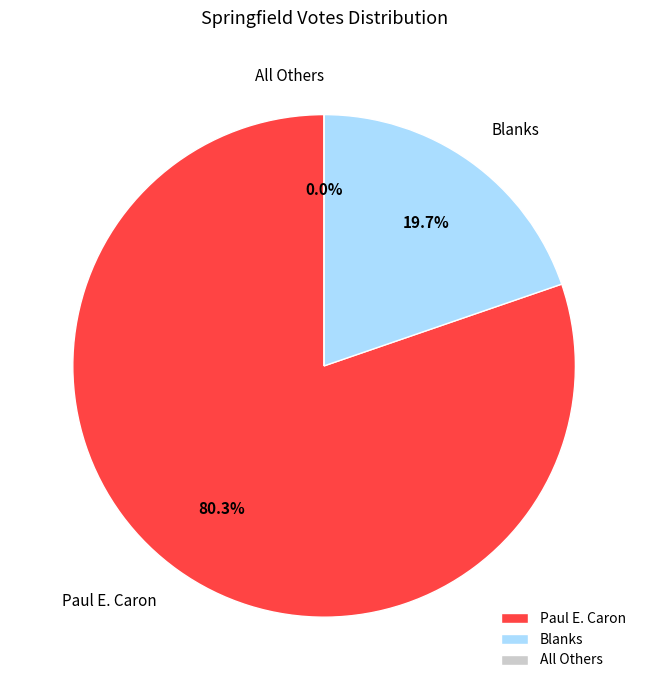

Is Paul E. Caron the majority of the pie?

Yes